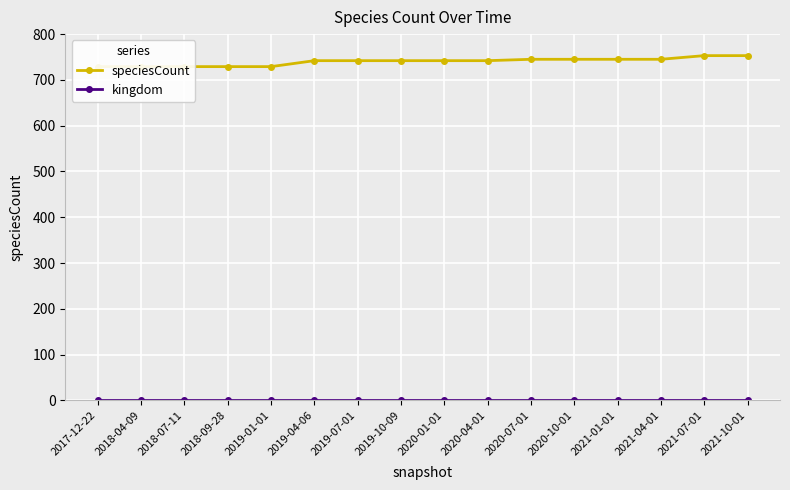

What is the label of the 11th point from the right?

2019-04-06